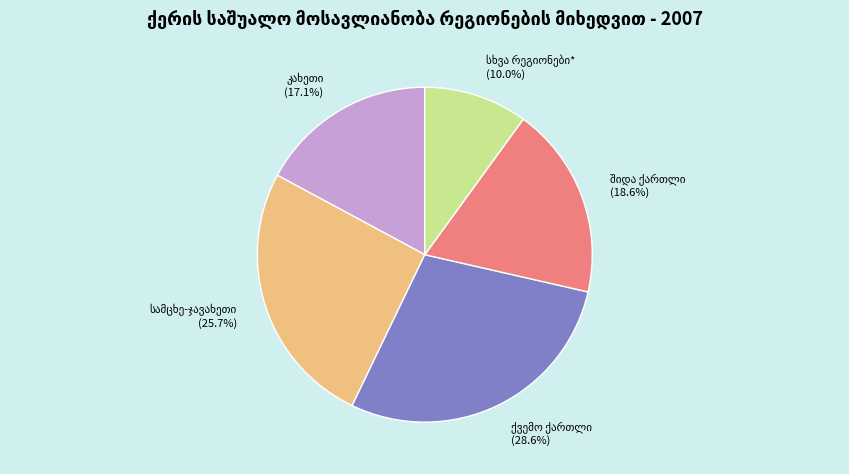

Is there a majority slice in this chart?

No